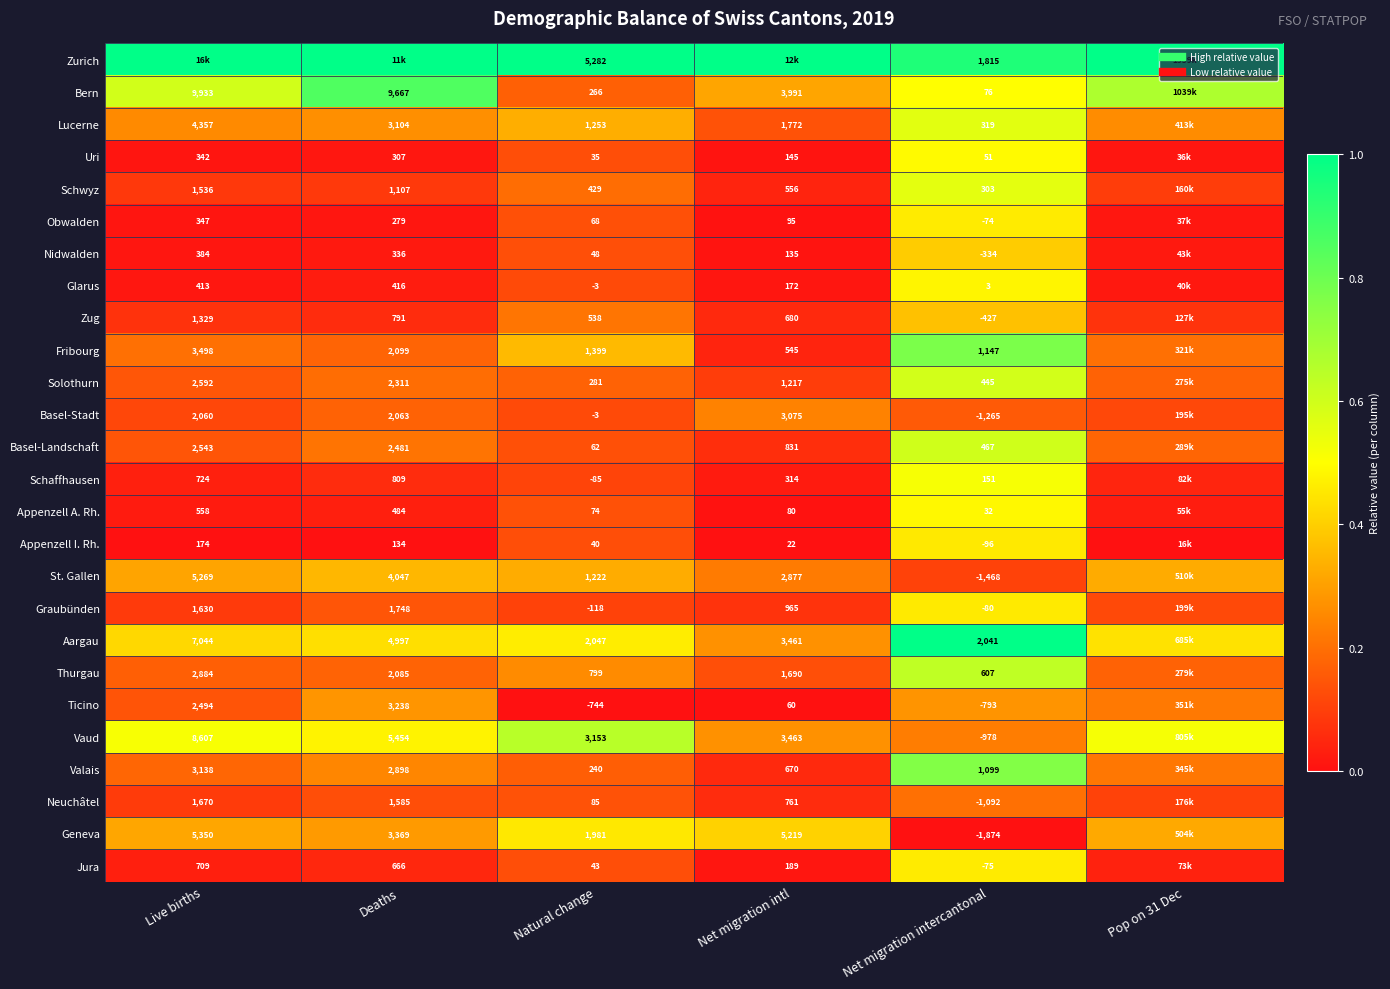

True or false: Valais has a value of 0.2 at Pop on 31 Dec.

True